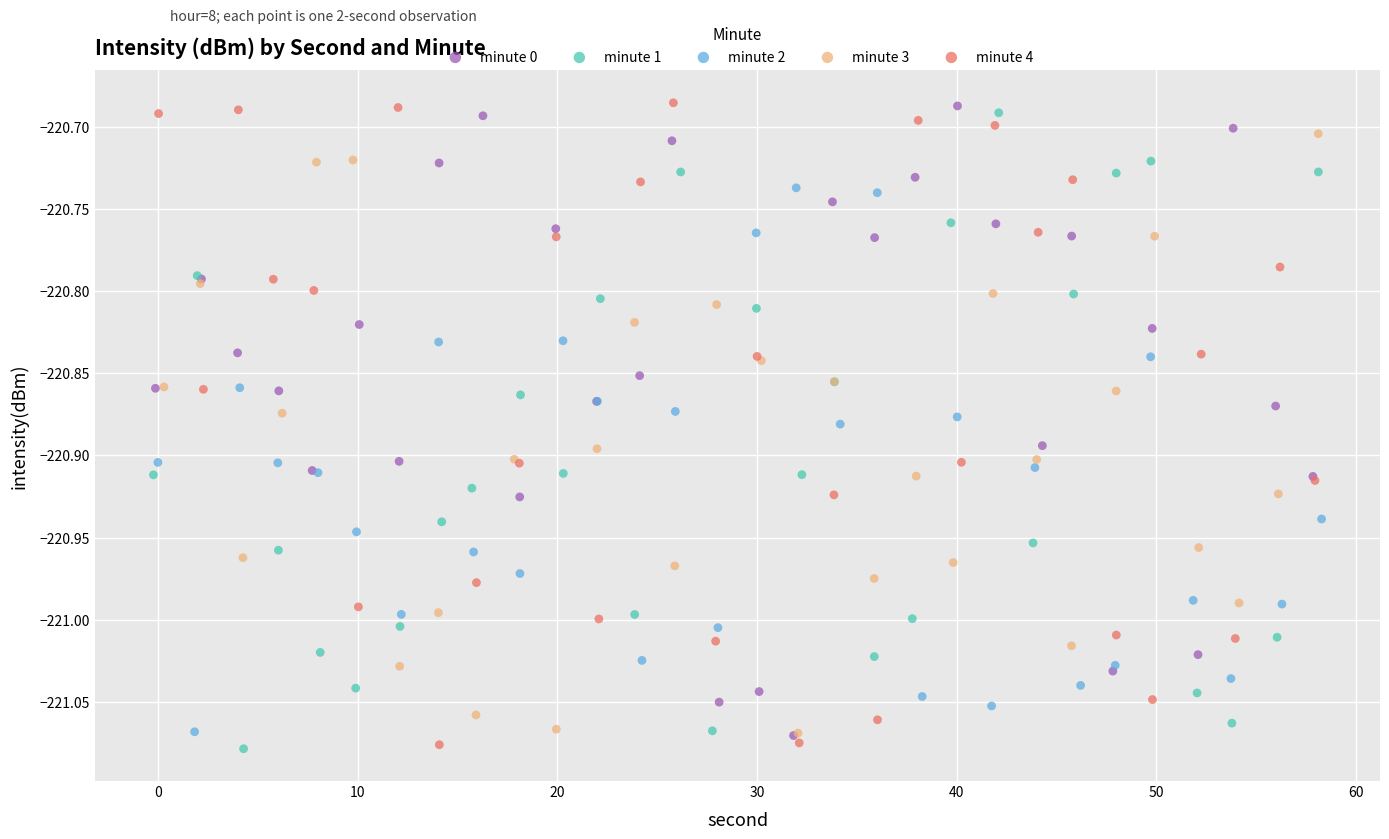

What are all the series names shown in the legend?

minute 0, minute 1, minute 2, minute 3, minute 4